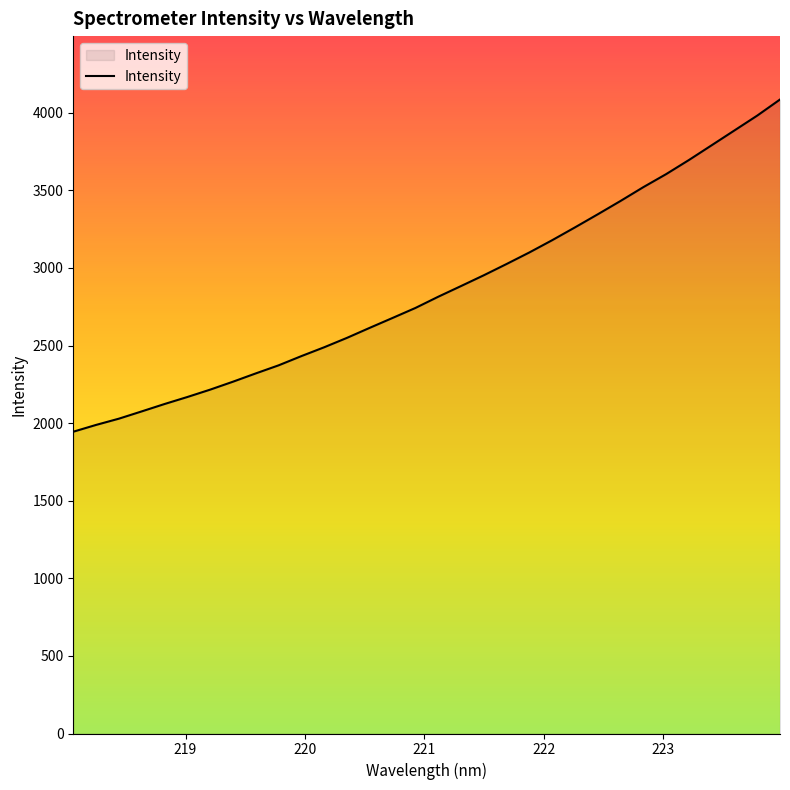

What is the smallest value displayed?

1944.7